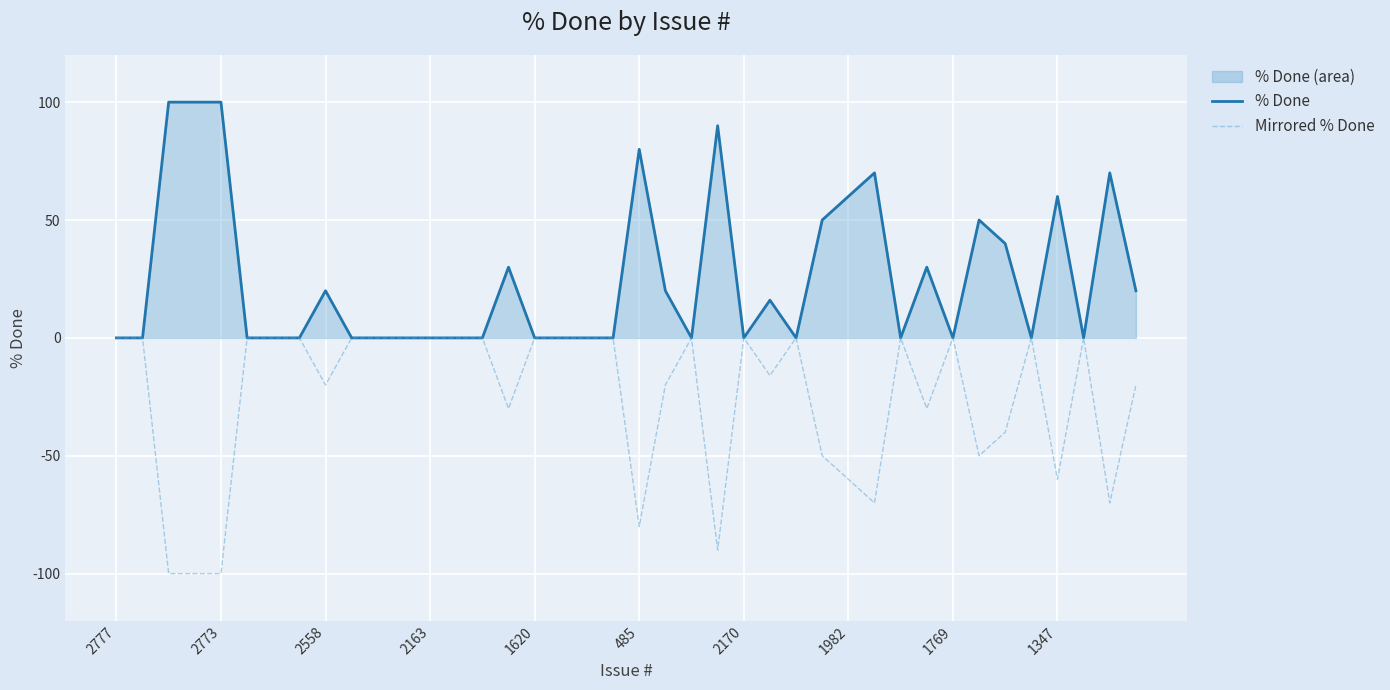

Which series has the widest spread of values?

% Done